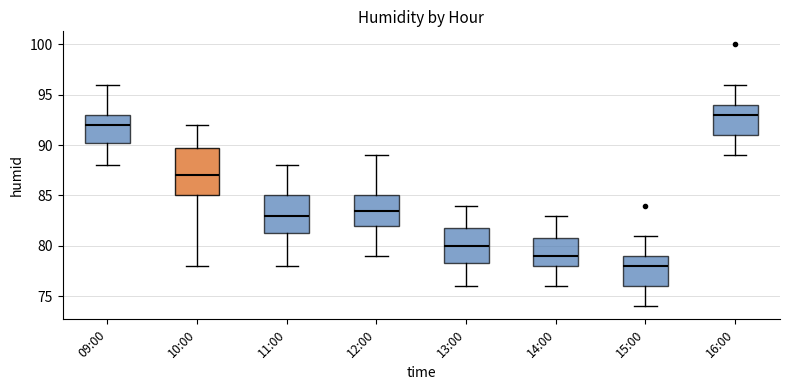

Where is the lower edge of the box for 13:00 on the y-axis? The values are not printed on the chart, so give them approximately, as read against the axis.

78.5